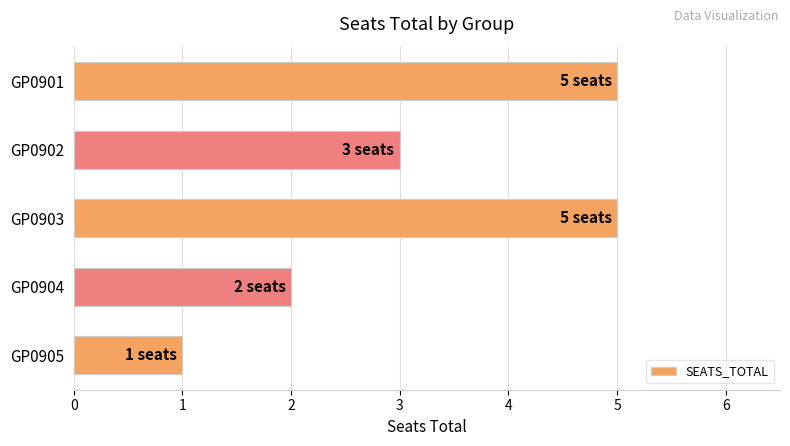

What is the maximum value shown in the chart?

5